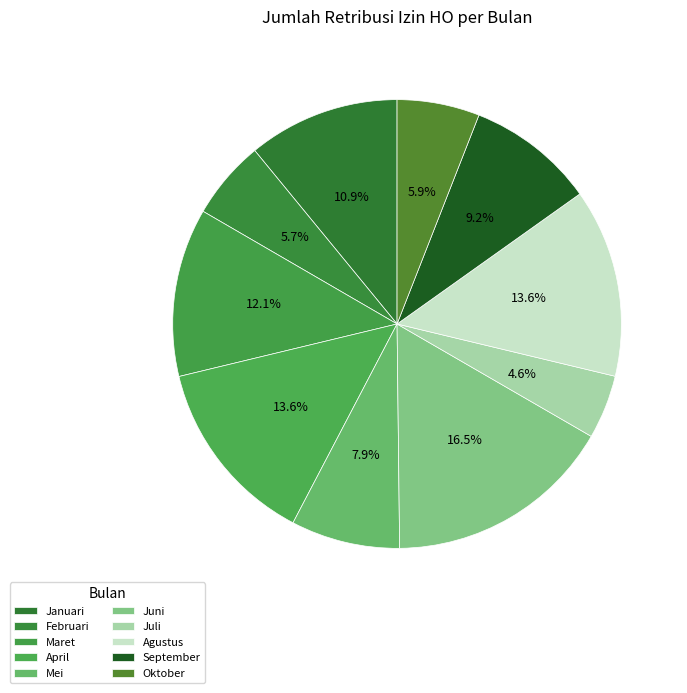

What percentage is the April slice, to the nearest percent?

14%